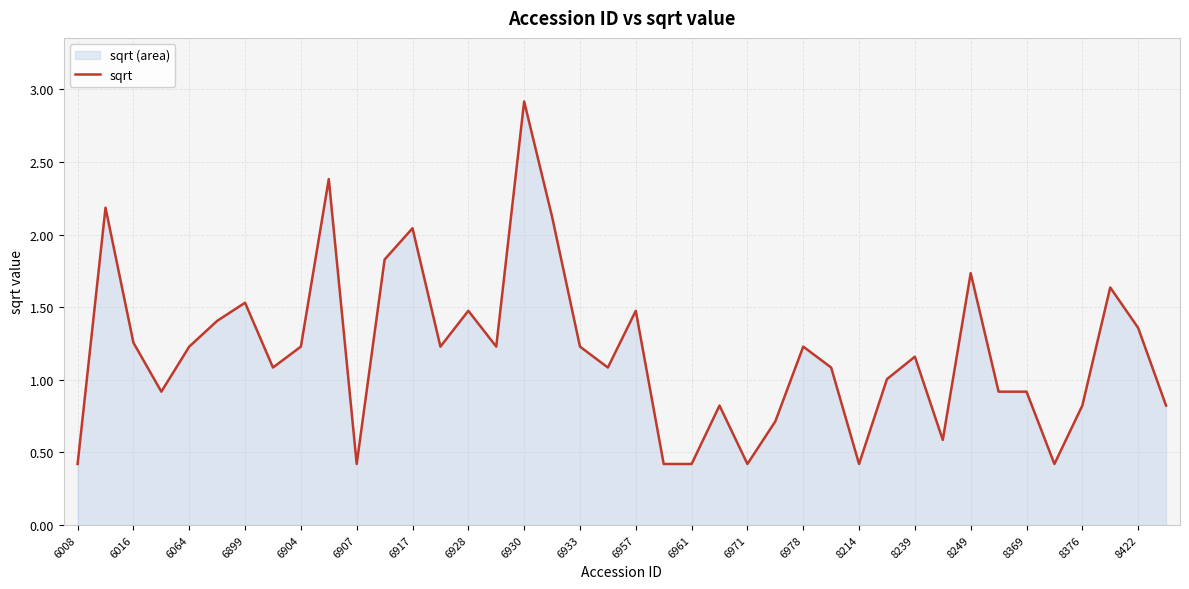

How many distinct data groups are displayed?

1